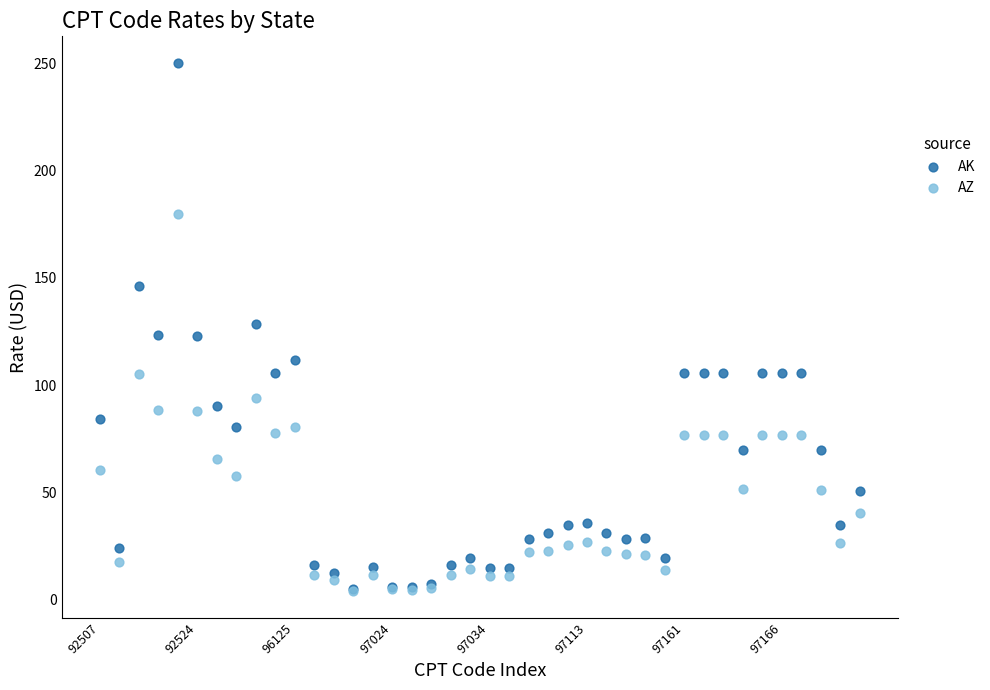

Which series has the largest Y range (max minus min)?

AK